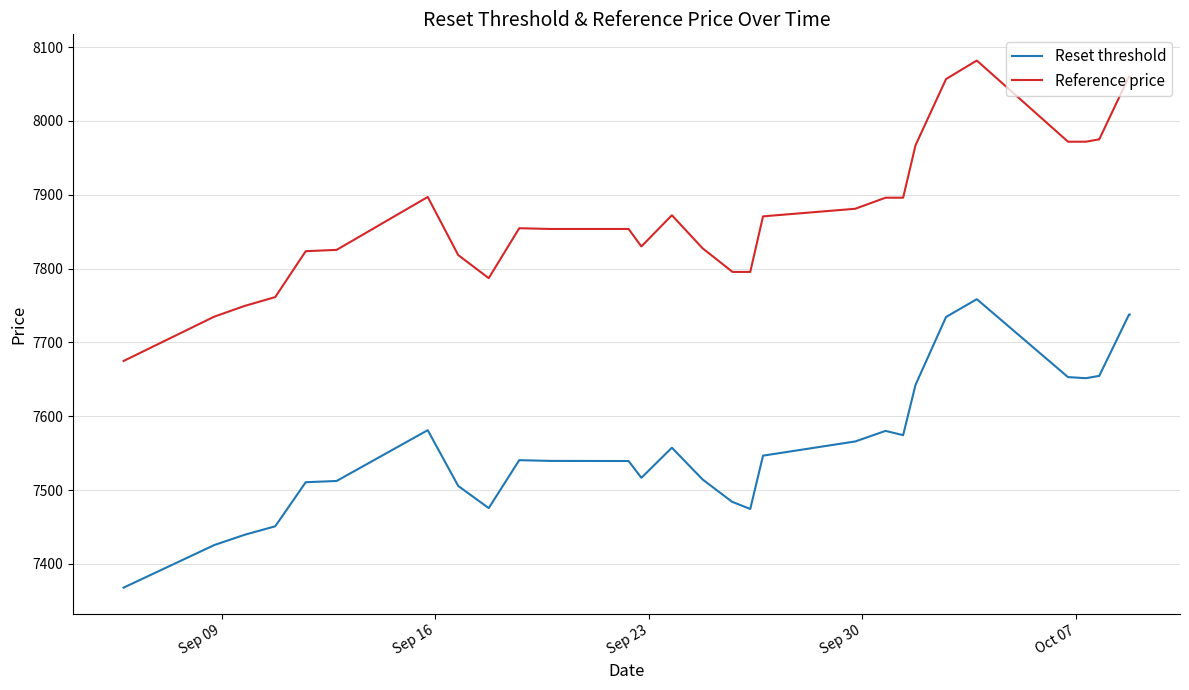

True or false: Reference price and Reset threshold intersect in this chart.

False